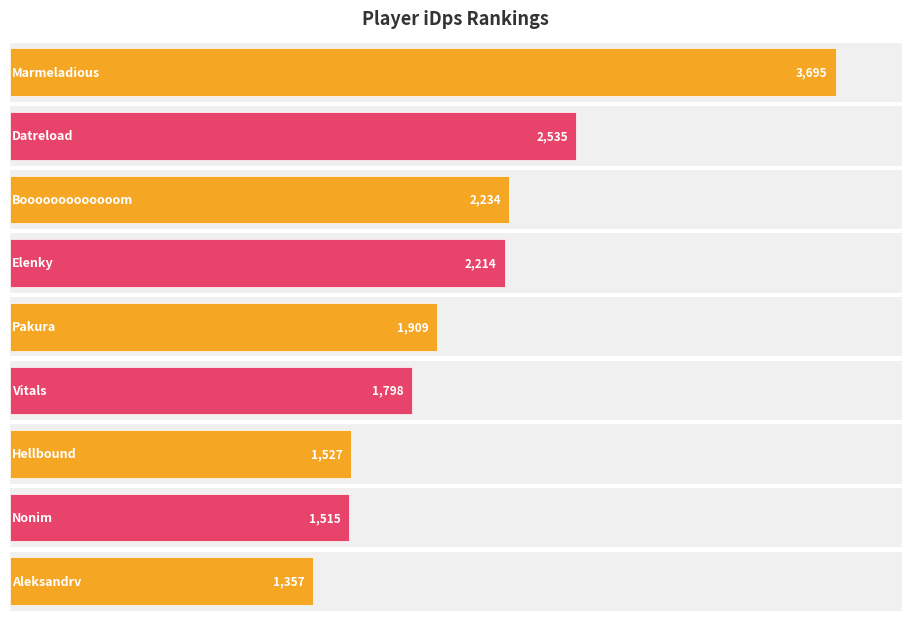

What position from the left is Elenky?

4